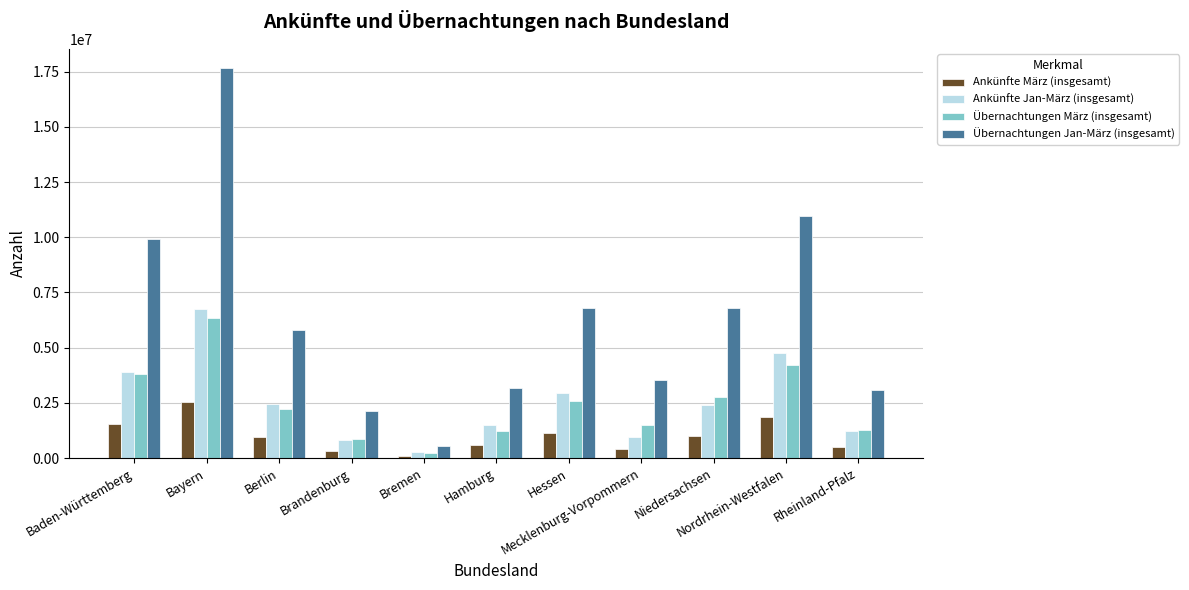

Which series has the largest range (max minus min)?

Übernachtungen Jan-März (insgesamt)